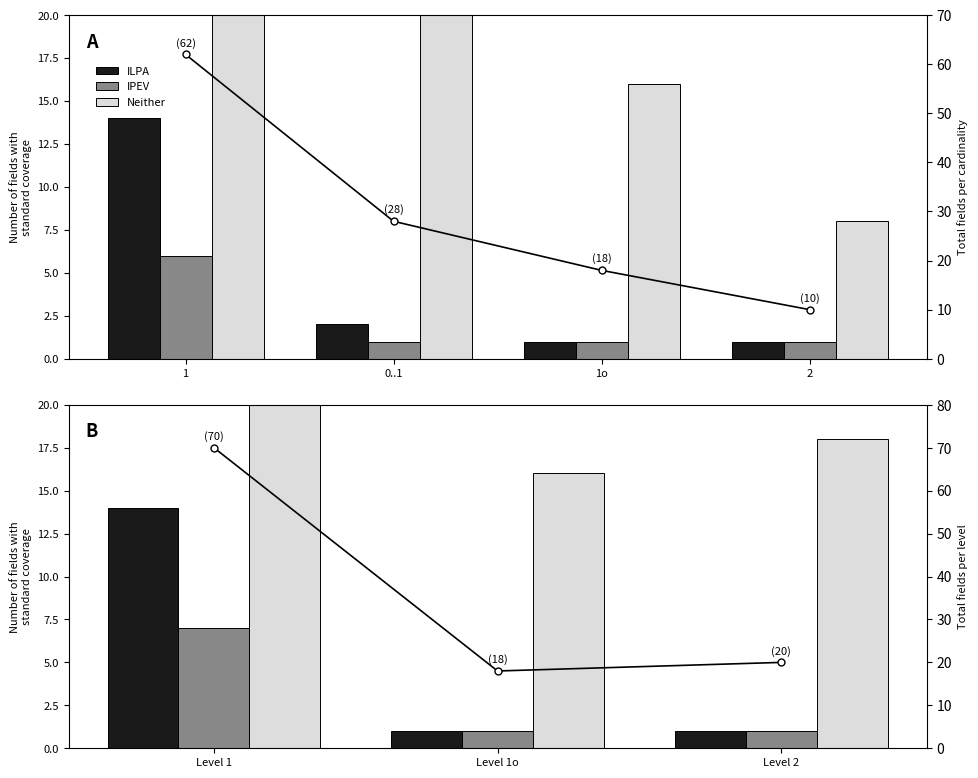

What position from the left is Level 1o?

2